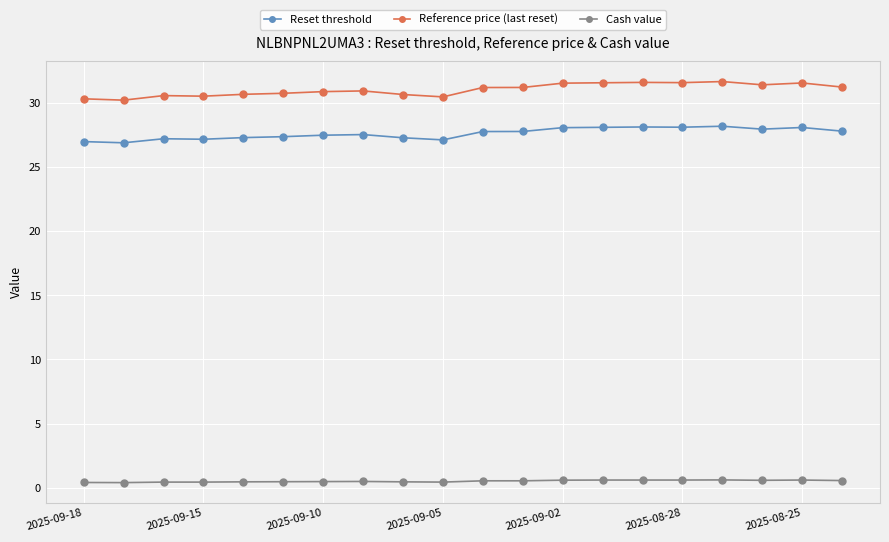

Which series has the largest total across all categories?

Reference price (last reset)